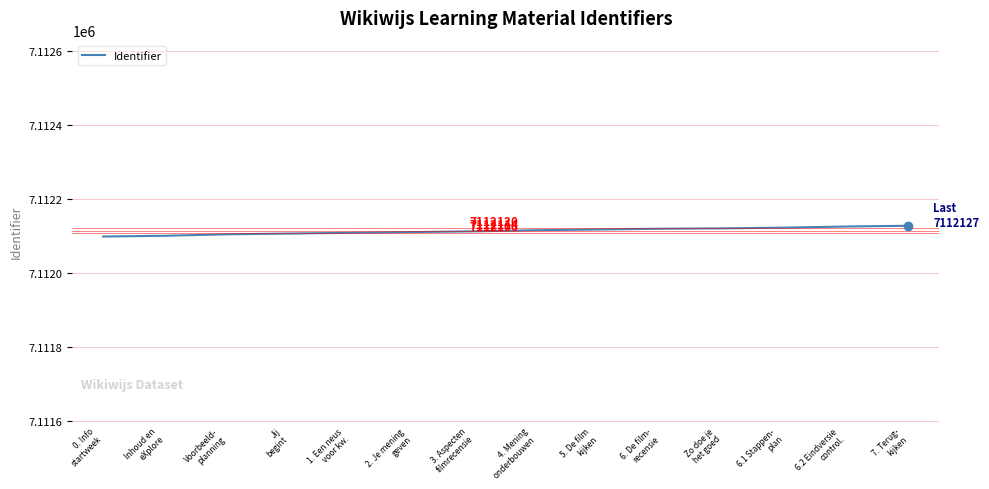

True or false: the data shows 12202654 at Jij
begint.

False